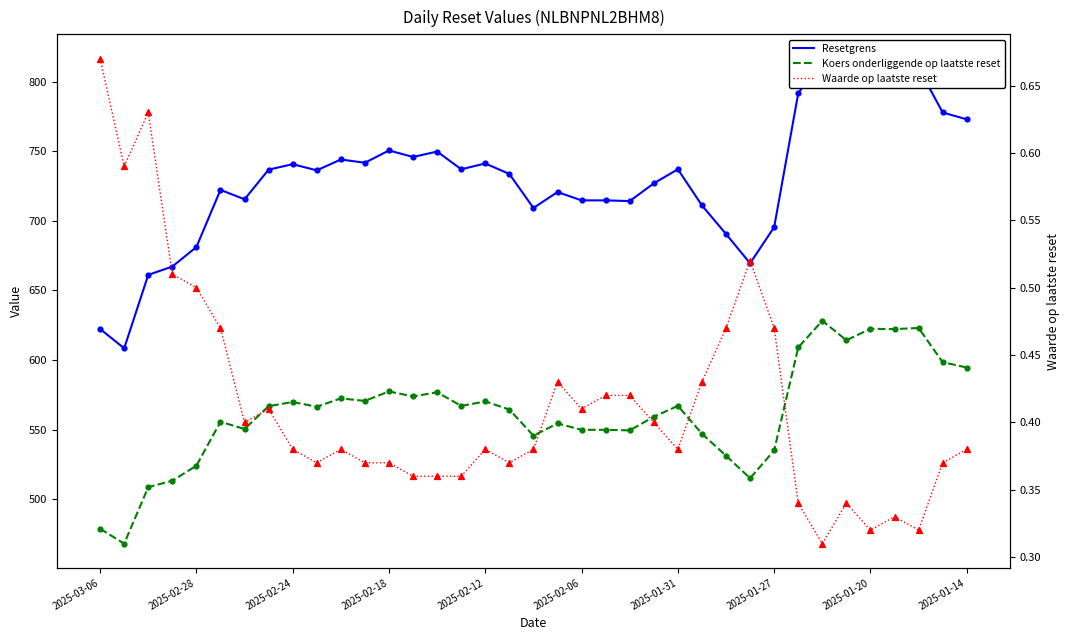

At how many categories does at least one series exceed 145?

37